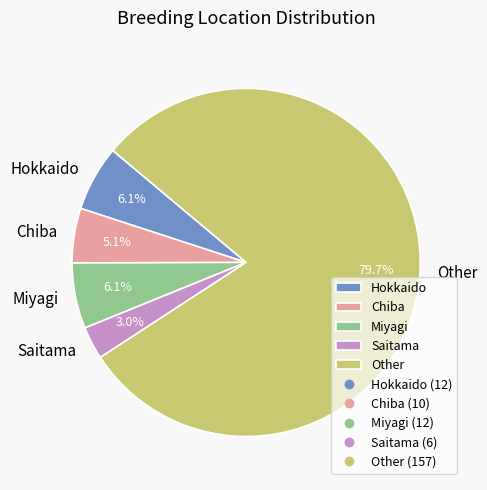

To the nearest percent, what percentage of the pie is Other?

80%